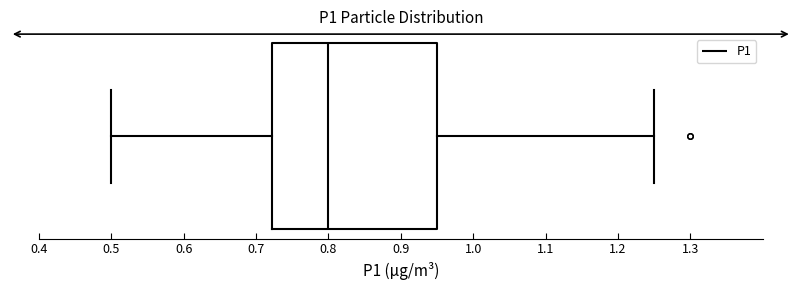

Where is the right edge of the box on the x-axis? The values are not printed on the chart, so give them approximately, as read against the axis.

0.95